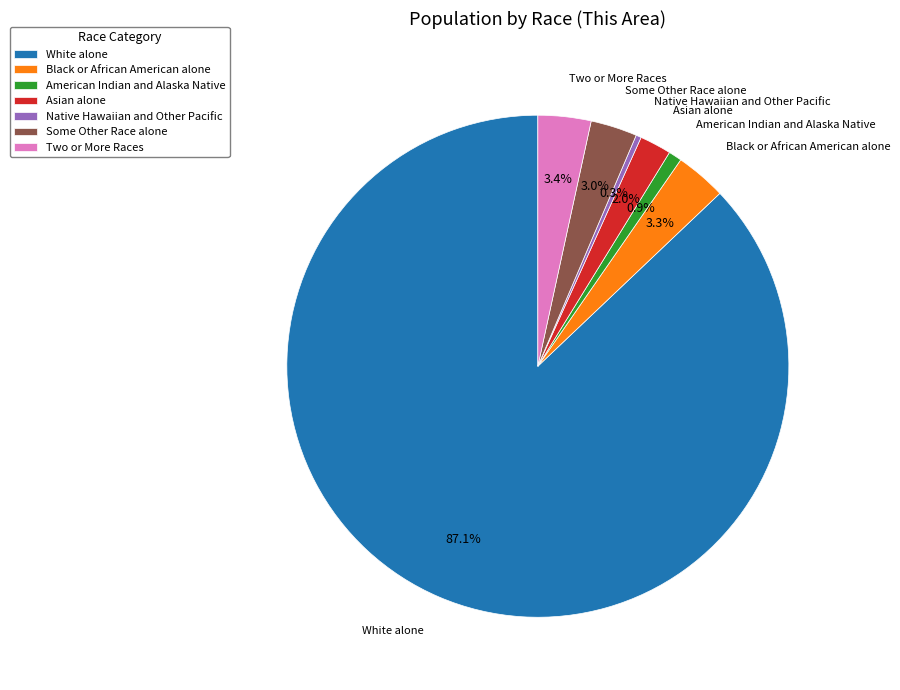

What is the largest slice in the pie chart?

White alone